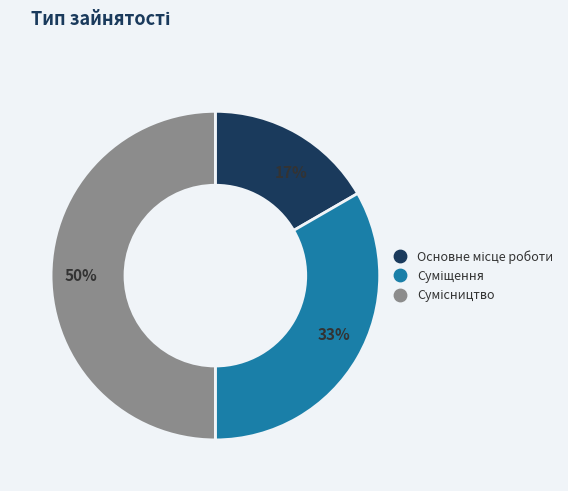

To the nearest percent, what is the difference between the largest and smallest slice percentages?

33%